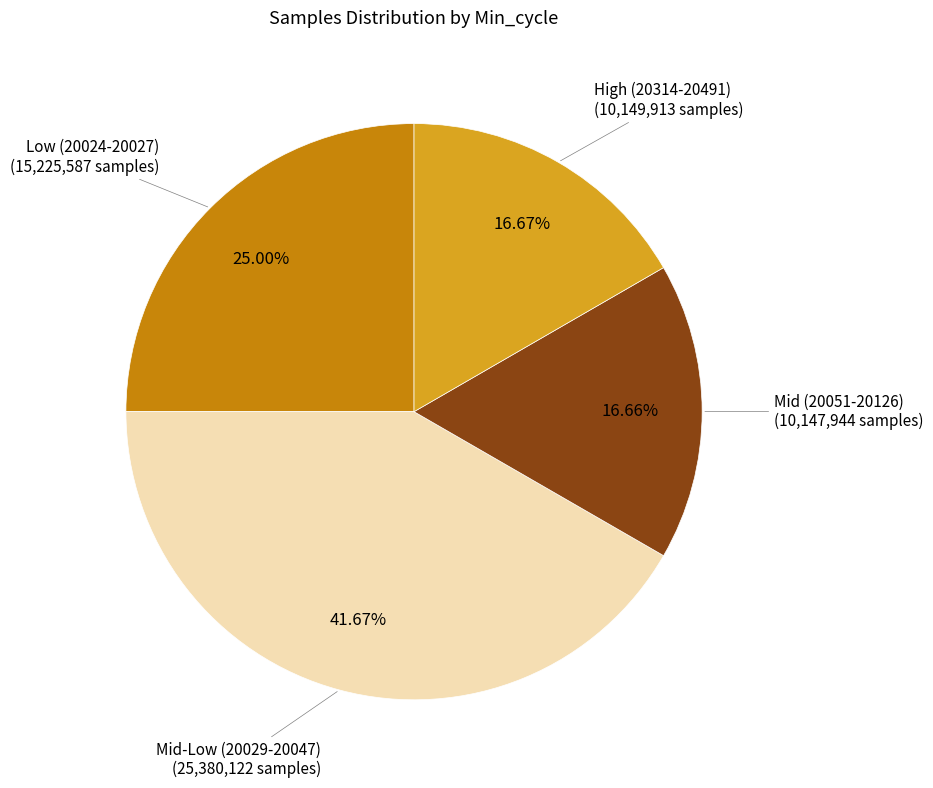

Is High (20314-20491) the majority of the pie?

No